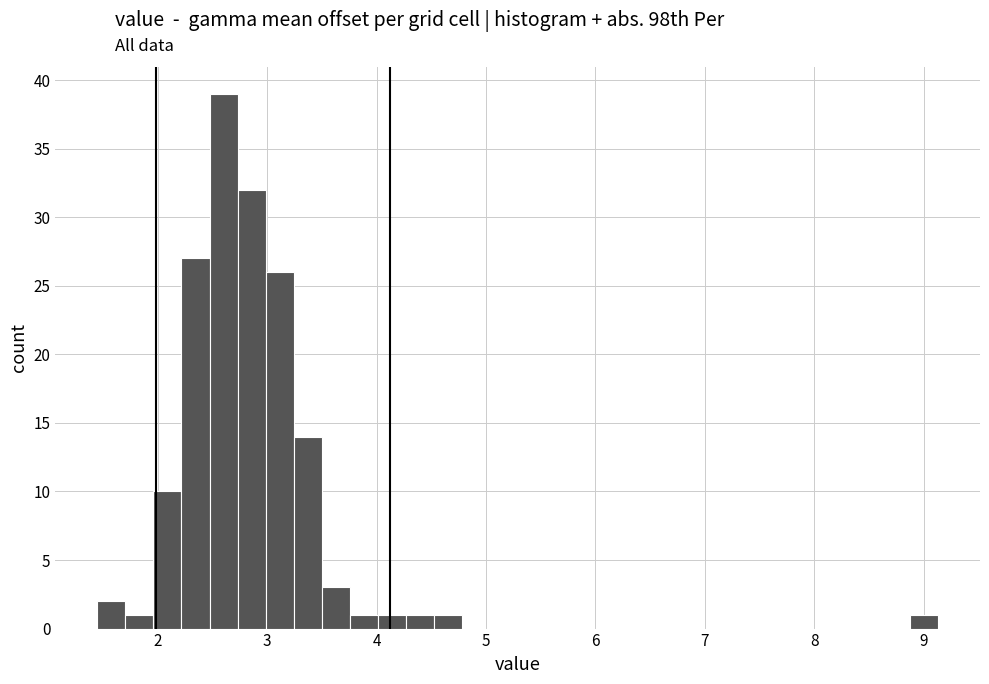

Around what value on the x-axis is the tallest bar? Give the approximate position of its centre, as read against the axis.

2.6